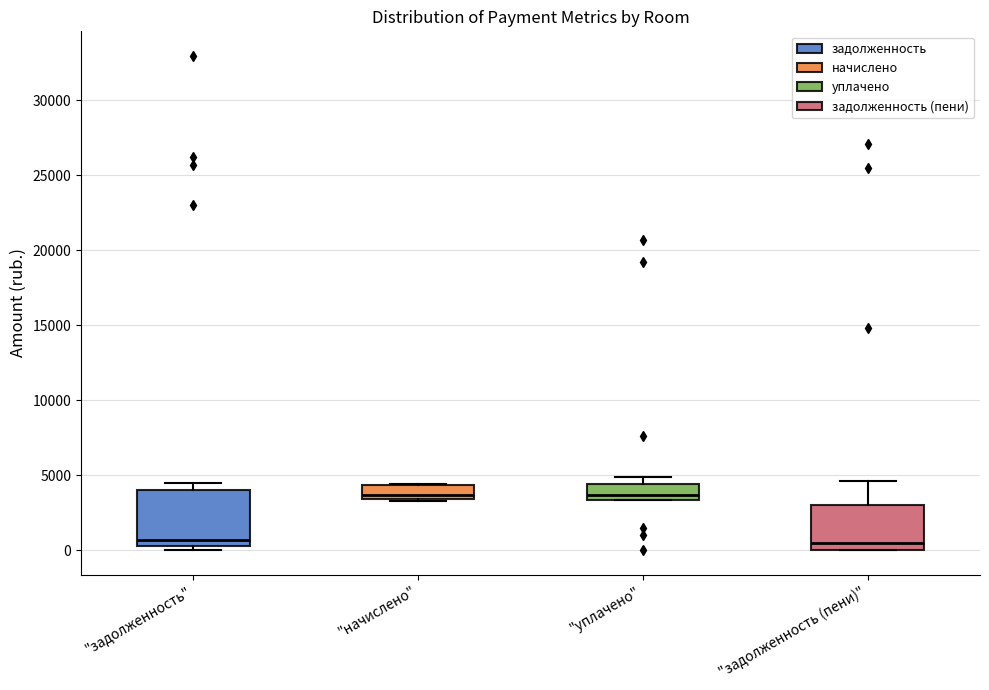

Where is the upper edge of the box for "начислено" on the y-axis? The values are not printed on the chart, so give them approximately, as read against the axis.

4500